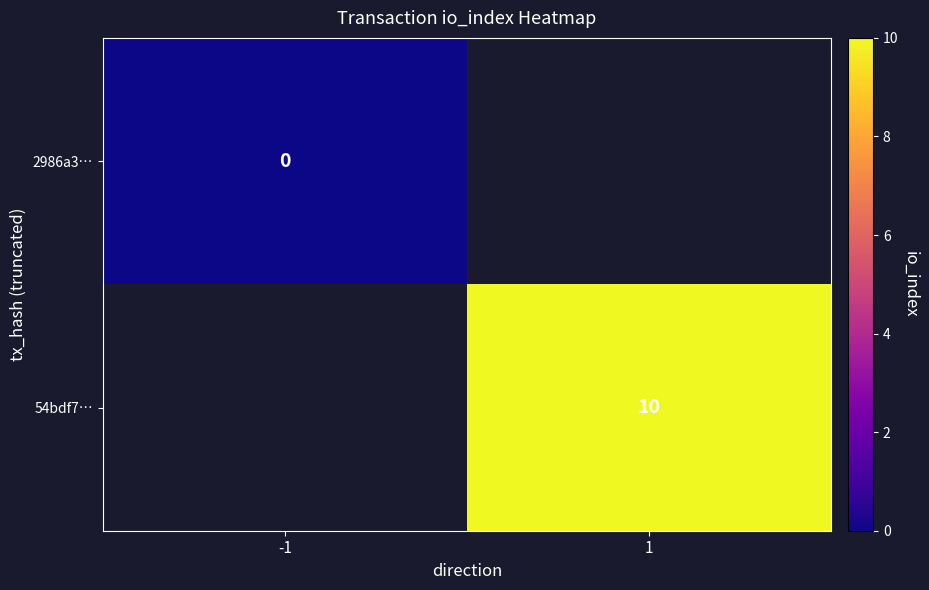

True or false: 2986a3… has a value of 0.0 at -1.

True